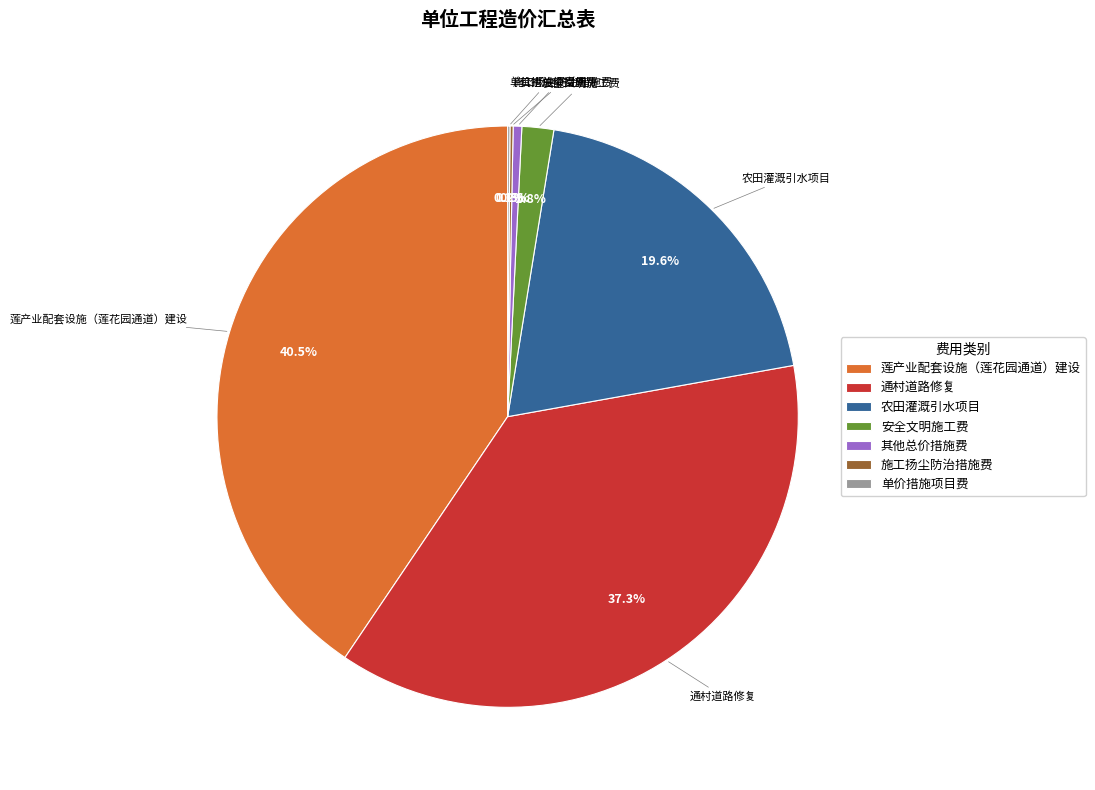

To the nearest percent, what is the average slice percentage?

14%